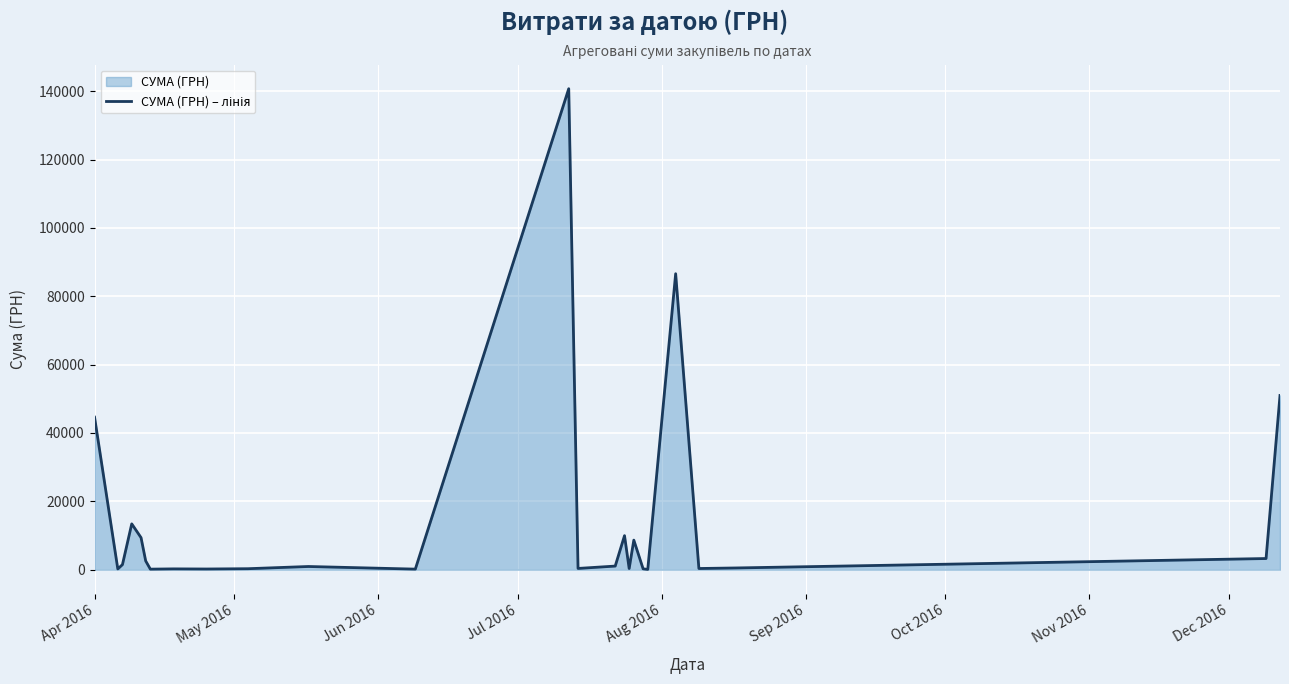

What is the average value?

15083.1